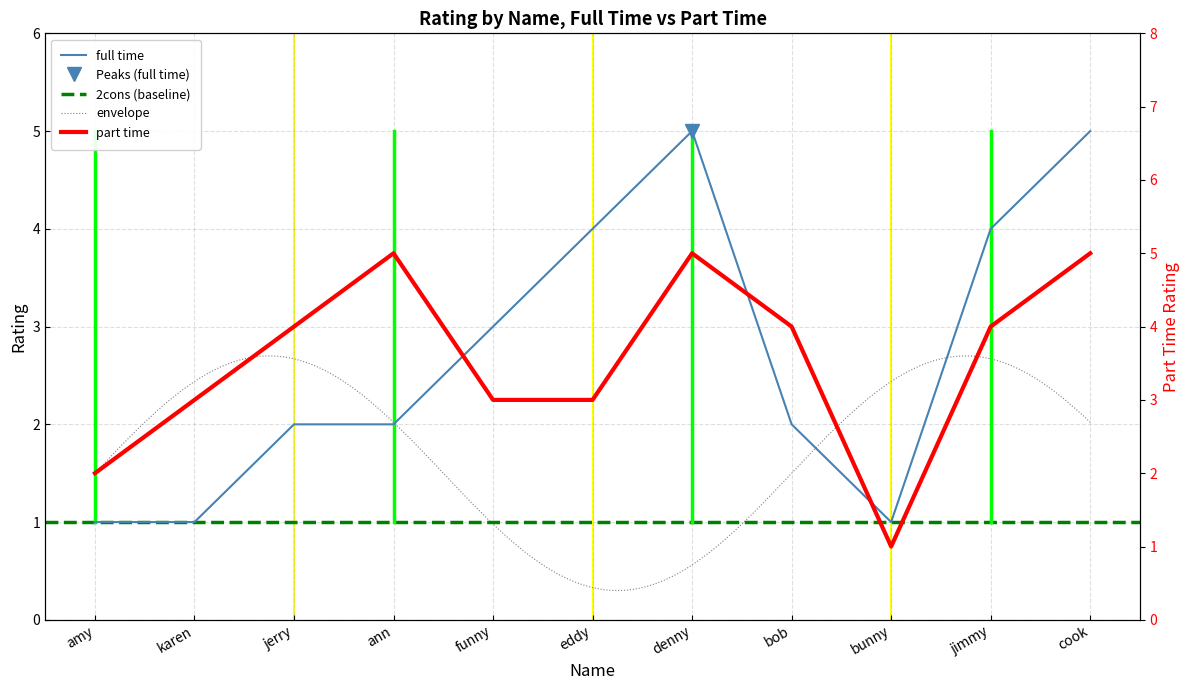

At which category is the sum across all series the highest?

denny